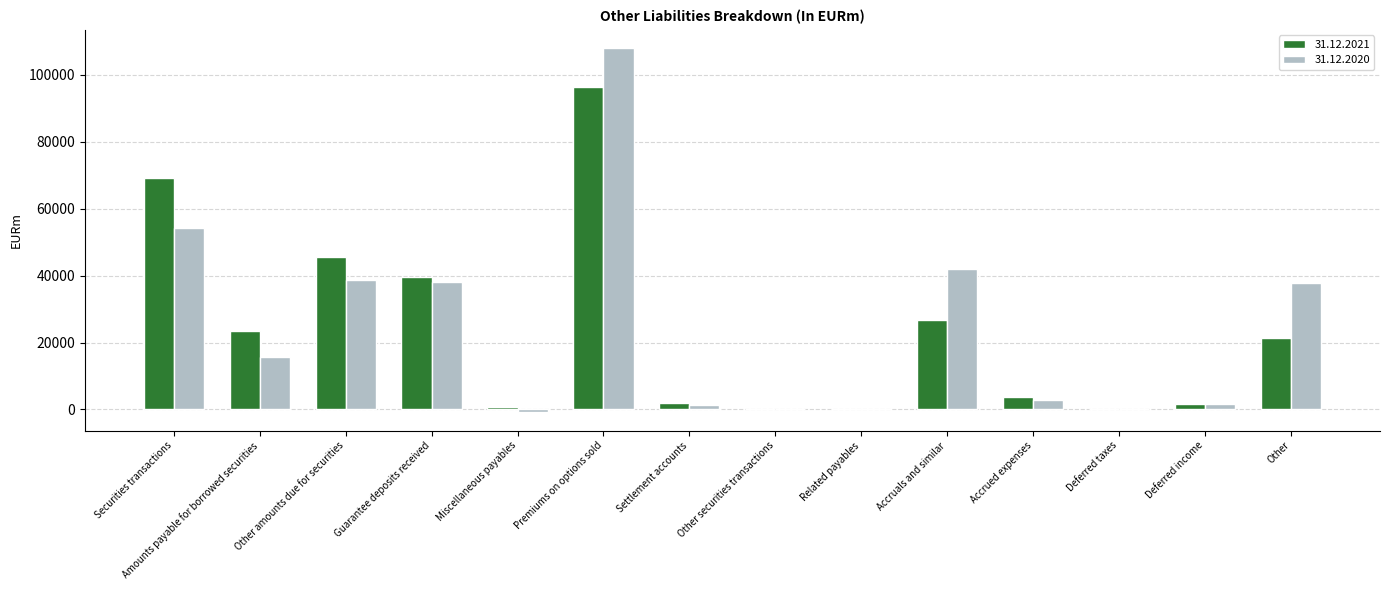

At which category does the chart reach its peak across all series?

Premiums on options sold